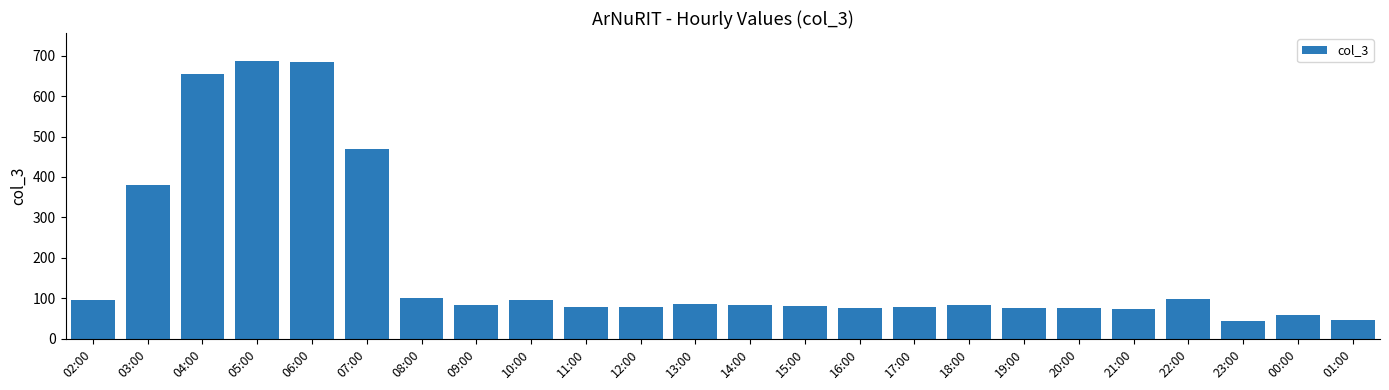

What is the difference between the maximum and minimum values?

642